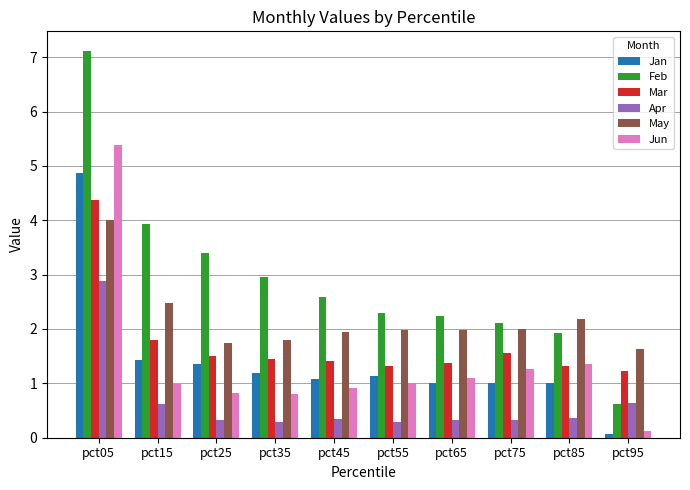

What is the highest value of the May series?

4.0